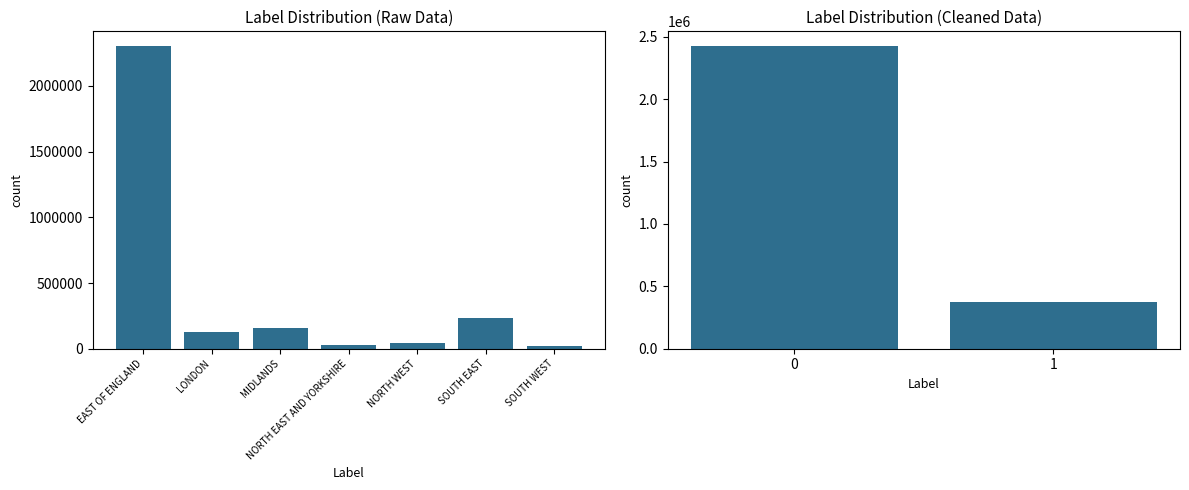

How many values are below 2421842?

1